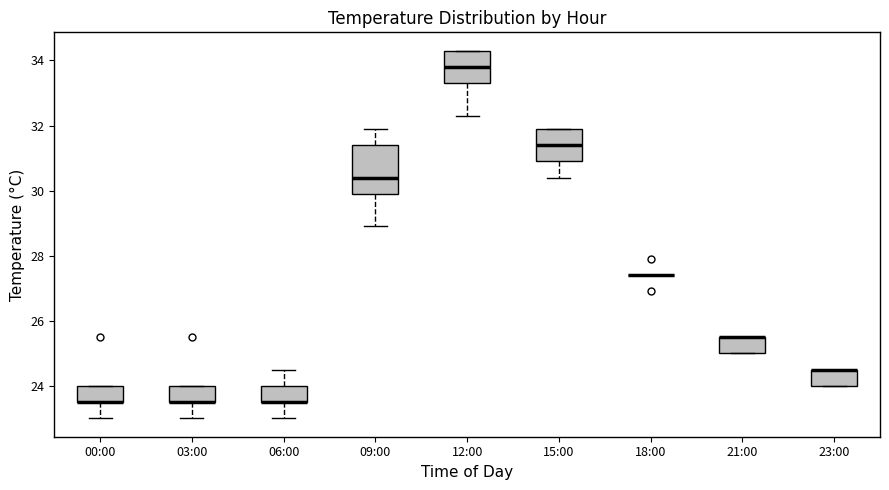

Reading left to right, read every box against the y-axis: the position of its median line, the range the box covers, and the ends of its whiskers. The values are not printed on the chart, so give them approximately, as read against the axis.

00:00: median 23.6 (drawn on the box's lower edge), box 23.6 to 24.0, whiskers 23.0 to 24.0
03:00: median 23.6 (drawn on the box's lower edge), box 23.6 to 24.0, whiskers 23.0 to 24.0
06:00: median 23.6 (drawn on the box's lower edge), box 23.6 to 24.0, whiskers 23.0 to 24.6
09:00: median 30.4, box 30.0 to 31.4, whiskers 29.0 to 32.0
12:00: median 33.8, box 33.4 to 34.4, whiskers 32.4 to 34.4
15:00: median 31.4, box 31.0 to 32.0, whiskers 30.4 to 32.0
18:00: box collapsed to a line at 27.4, whiskers 27.4 to 27.4
21:00: median 25.6 (drawn on the box's upper edge), box 25.0 to 25.6, whiskers 25.0 to 25.6
23:00: median 24.6 (drawn on the box's upper edge), box 24.0 to 24.6, whiskers 24.0 to 24.6